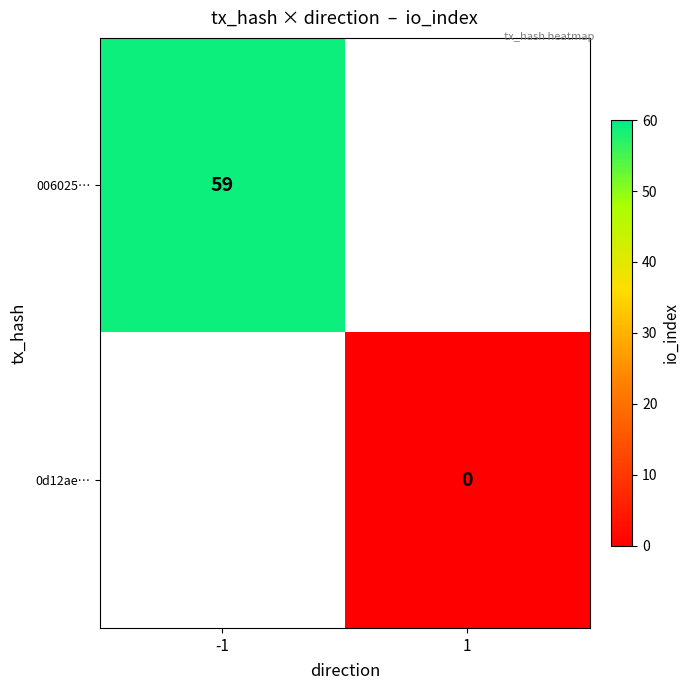

Is the value of 006025… at -1 greater than the value of 0d12ae… at 1?

Yes